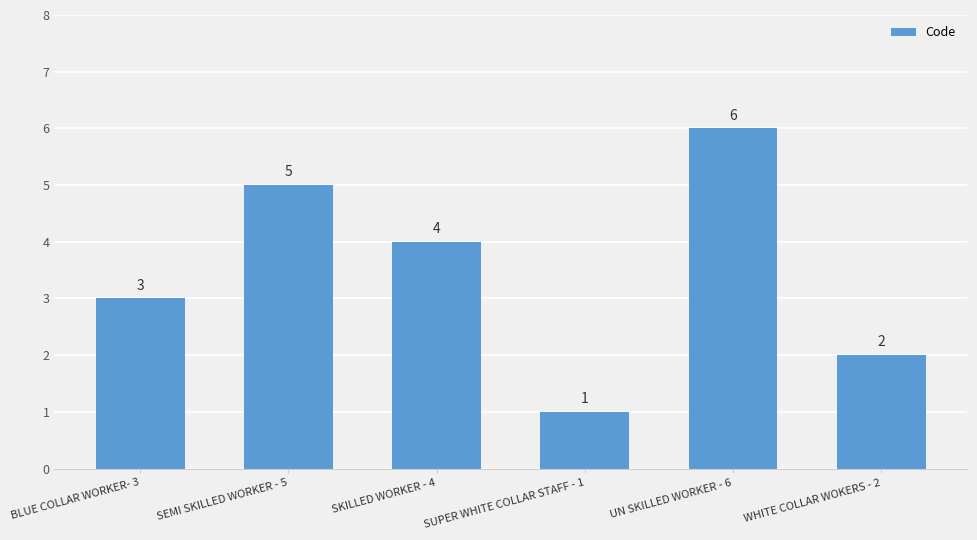

True or false: the data shows 4 at SKILLED WORKER - 4.

True